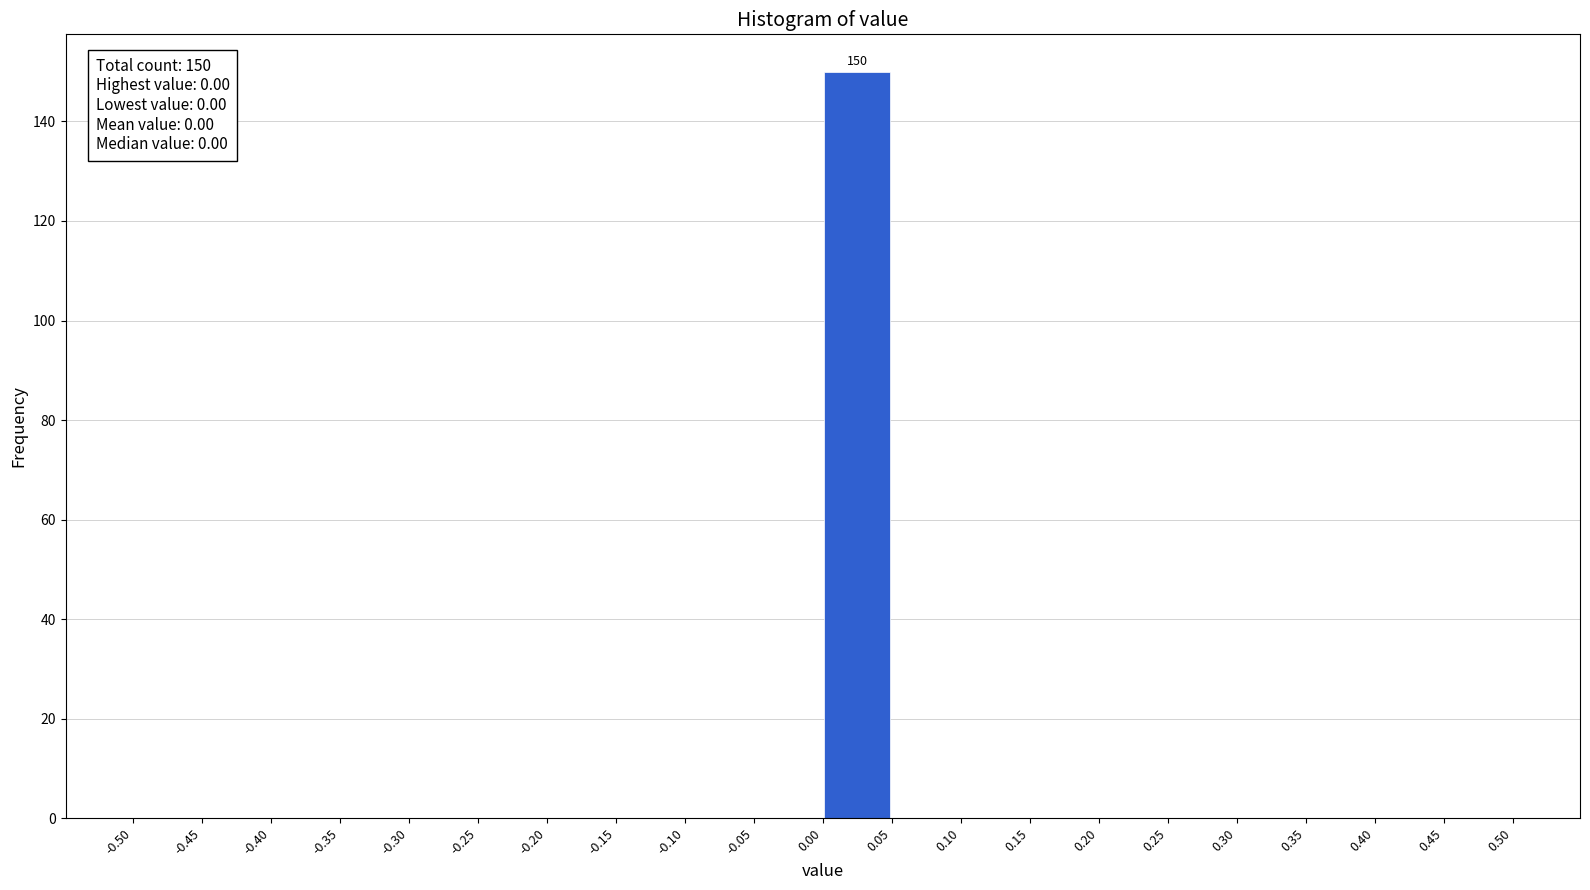

Which range on the x-axis has the tallest bar?

0.00 to 0.05